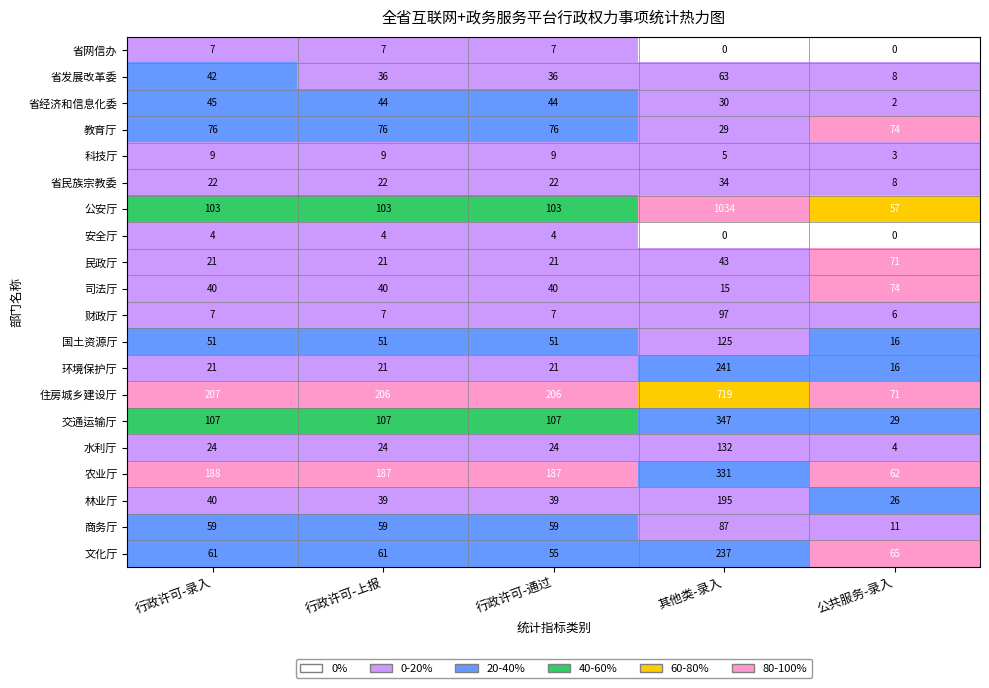

What is the lowest value of the 林业厅 series?

26